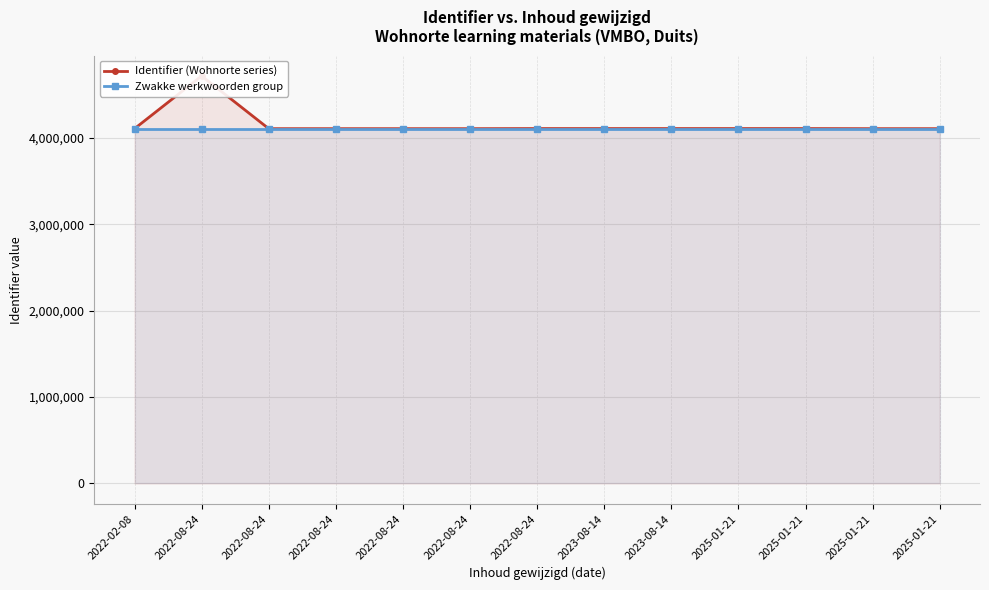

What is the maximum value shown in the chart?

4718462